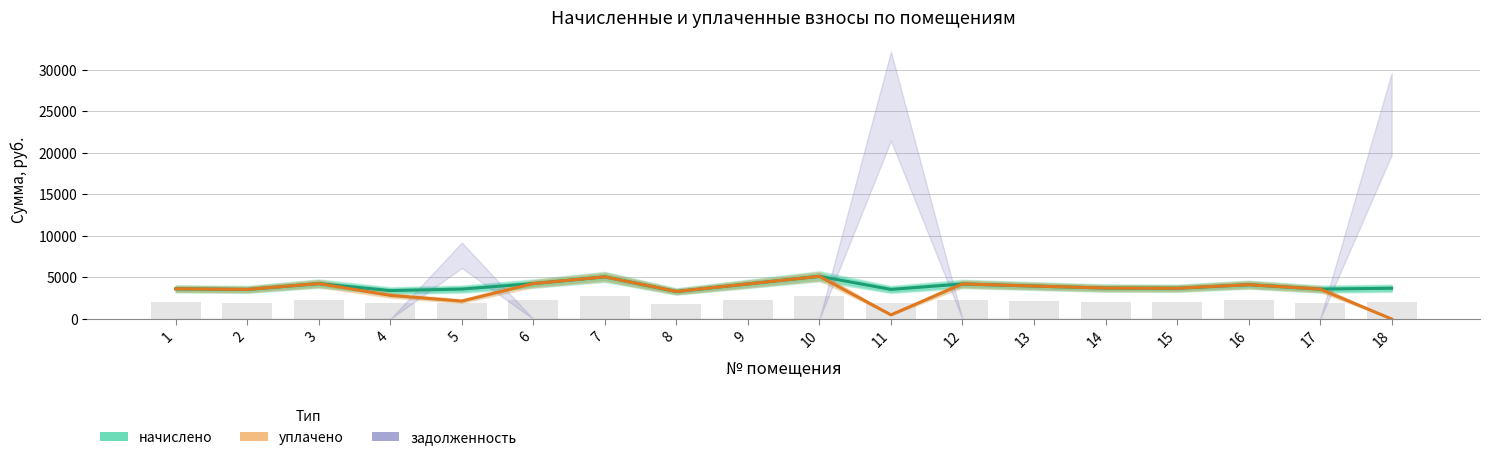

The уплачено series shows 4222.8 at 12. True or false?

True